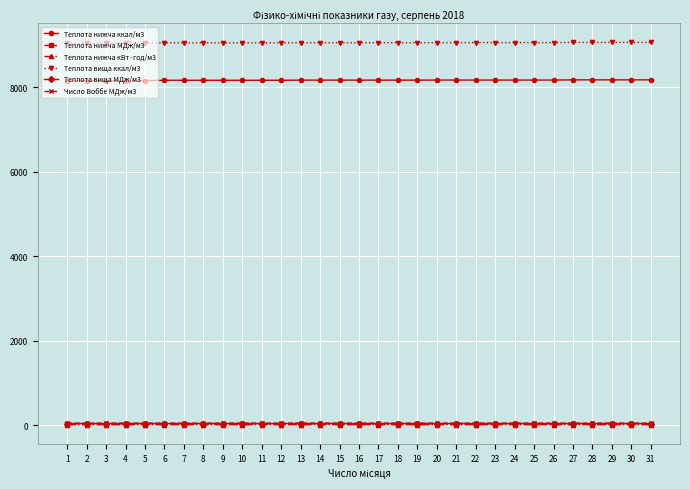

True or false: Теплота нижча МДж/м3 and Теплота нижча ккал/м3 cross at least once.

False